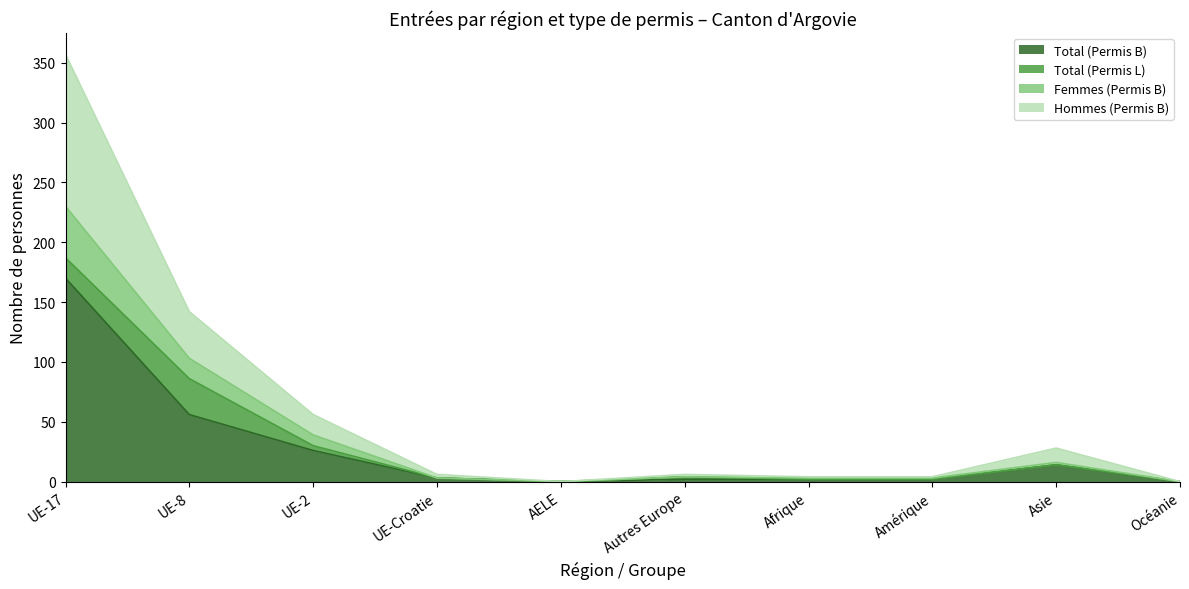

At how many categories does at least one series exceed 260?

1